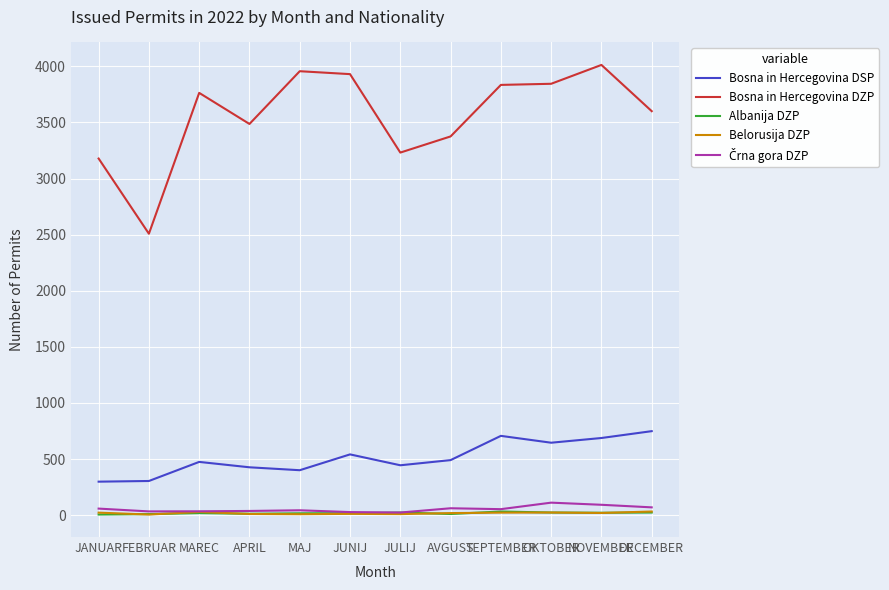

At which category does Bosna in Hercegovina DSP reach its first local peak?

MAREC